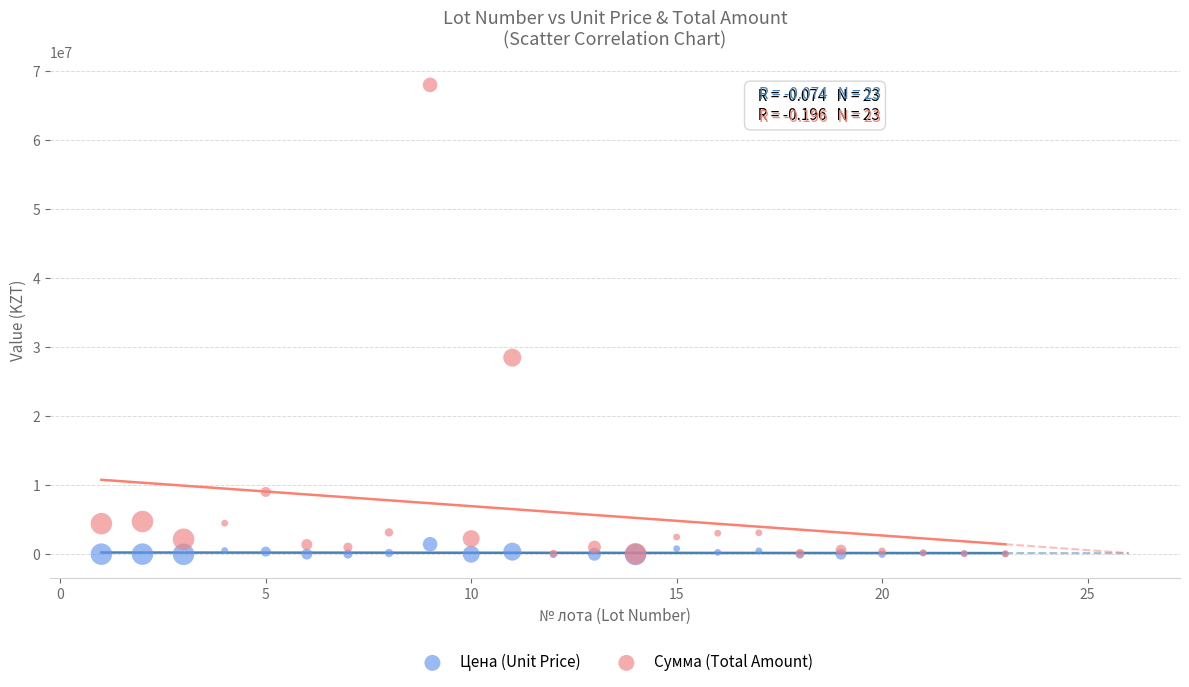

In the Сумма (Total Amount) series, what Y value is closest to 34047890?

28512400